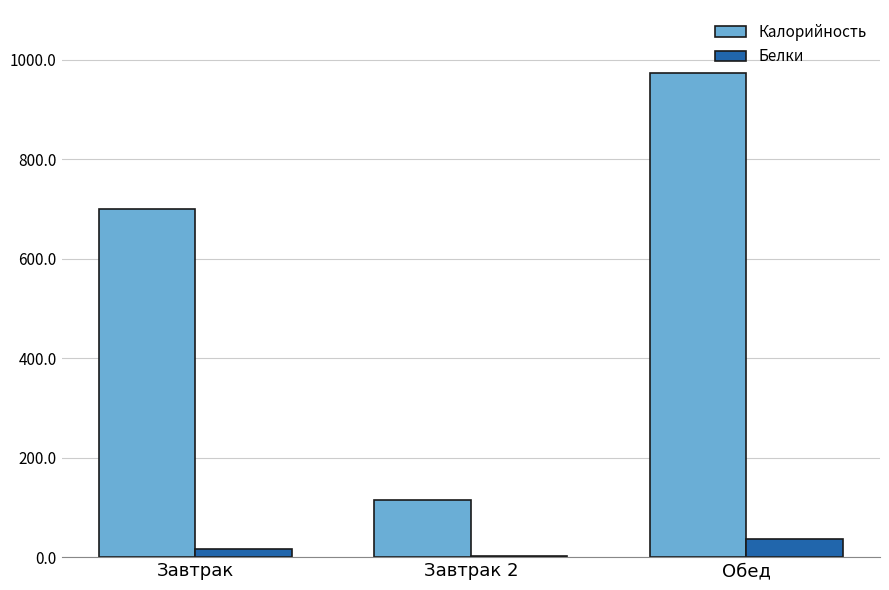

Which series has the largest total across all categories?

Калорийность